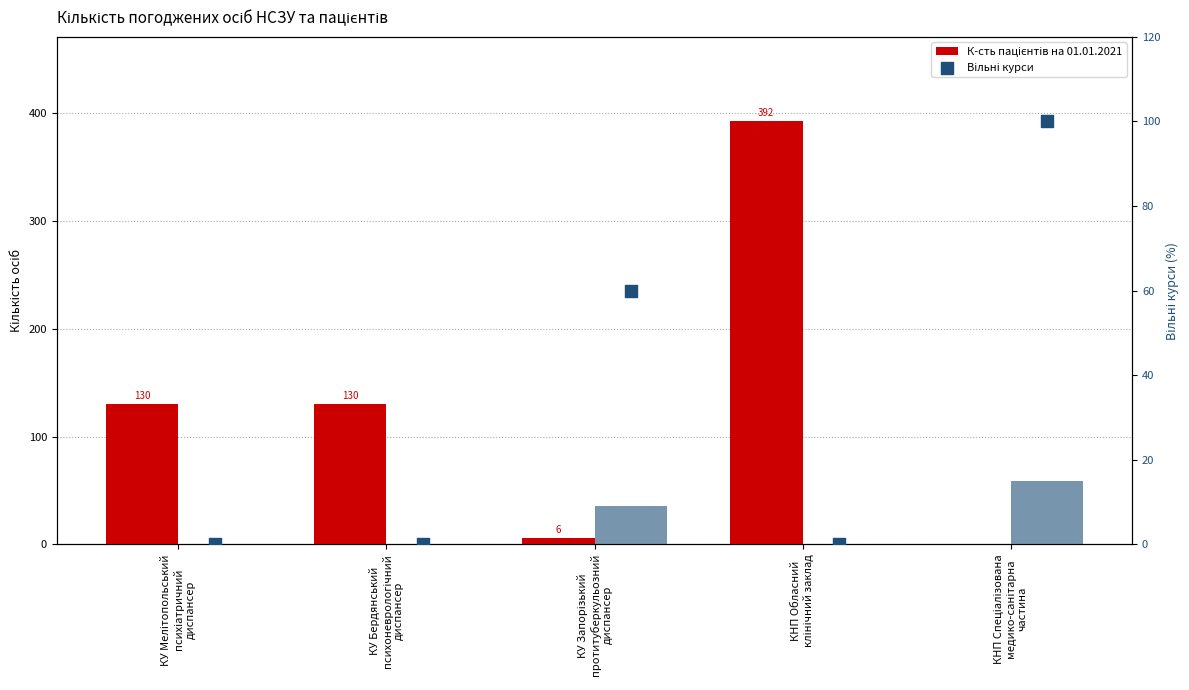

Which series contains the lowest Y value?

К-сть пацієнтів на 01.01.2021